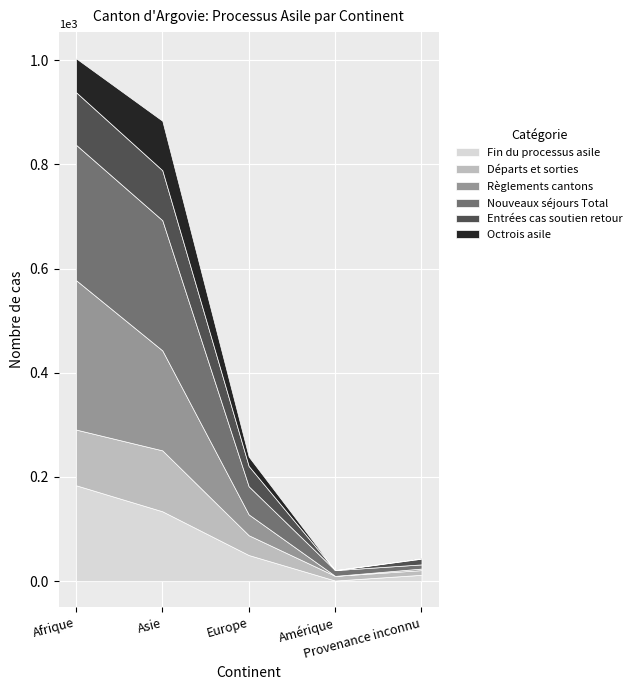

Reading left to right, what are all the values shown in this chart?

Fin du processus asile: Afrique=184	Asie=134	Europe=50	Amérique=1	Provenance inconnu=12
Départs et sorties: Afrique=107	Asie=117	Europe=38	Amérique=9	Provenance inconnu=9
Règlements cantons: Afrique=287	Asie=192	Europe=40	Amérique=0	Provenance inconnu=3
Nouveaux séjours Total: Afrique=260	Asie=250	Europe=54	Amérique=11	Provenance inconnu=8
Entrées cas soutien retour: Afrique=101	Asie=96	Europe=39	Amérique=0	Provenance inconnu=11
Octrois asile: Afrique=65	Asie=95	Europe=18	Amérique=0	Provenance inconnu=1